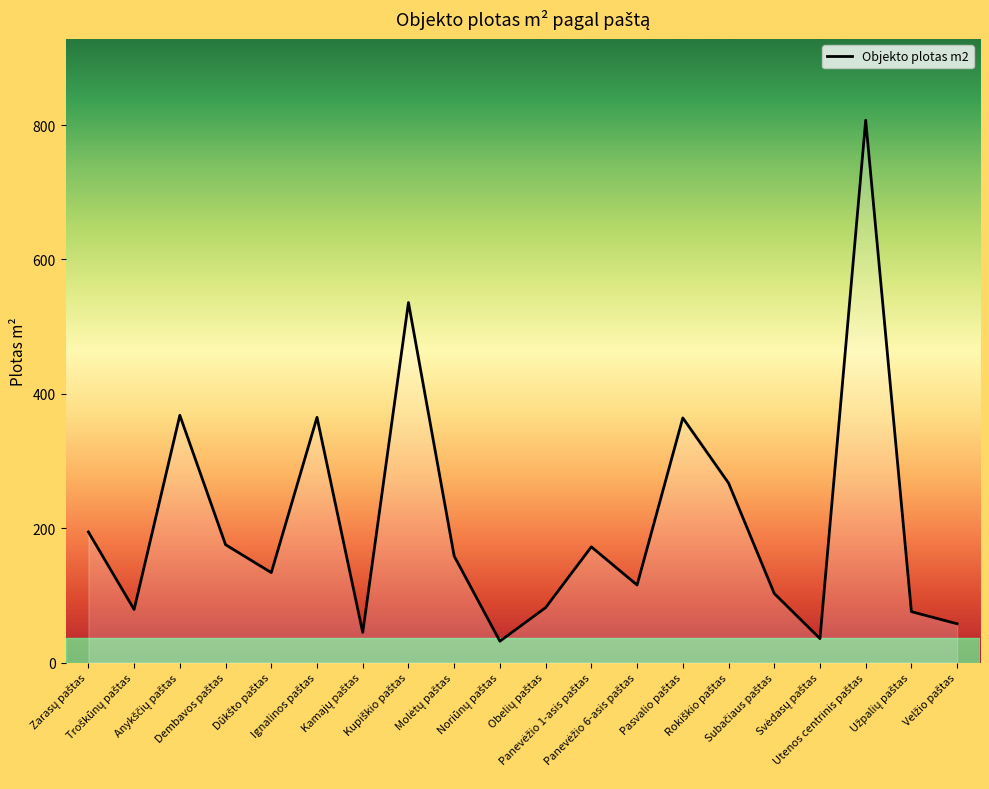

Does the chart display data point markers on the line(s)?

No